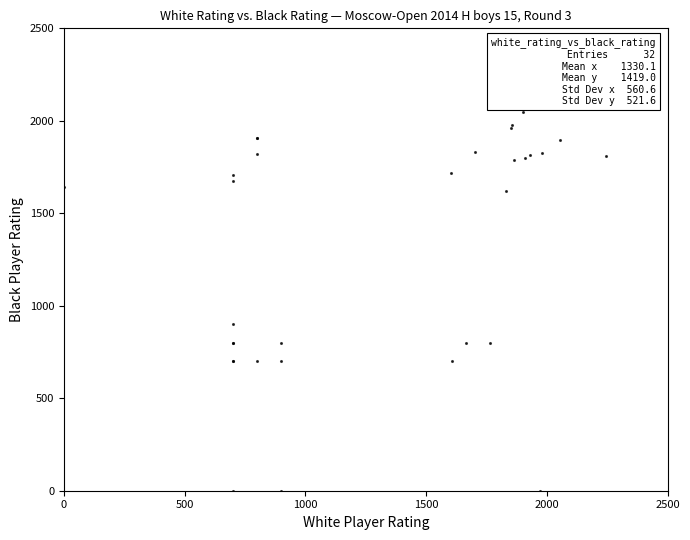

What Y value in the scatter plot is closest to 1023?

900